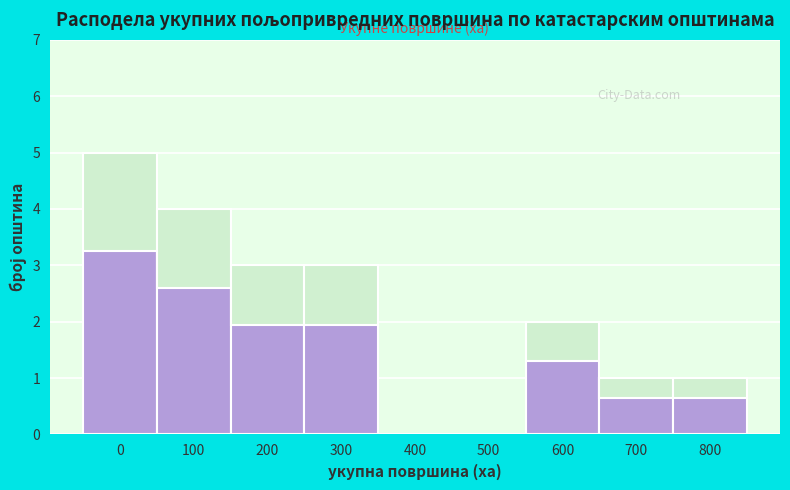

Reading right to left, transcribe all the data shown in this chart.

800=1	700=1	600=2	500=0	400=0	300=3	200=3	100=4	0=5